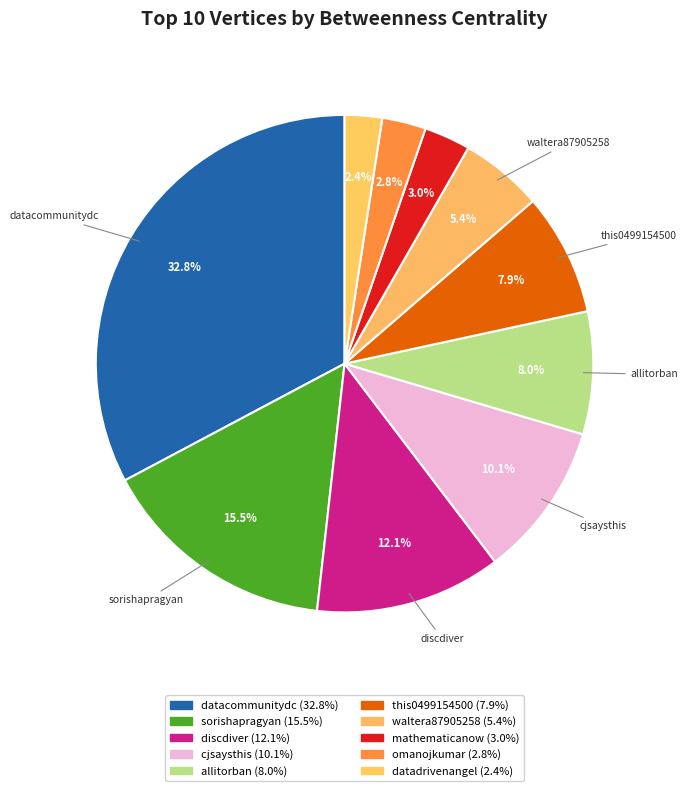

To the nearest percent, what is the difference between the largest and smallest slice percentages?

30%